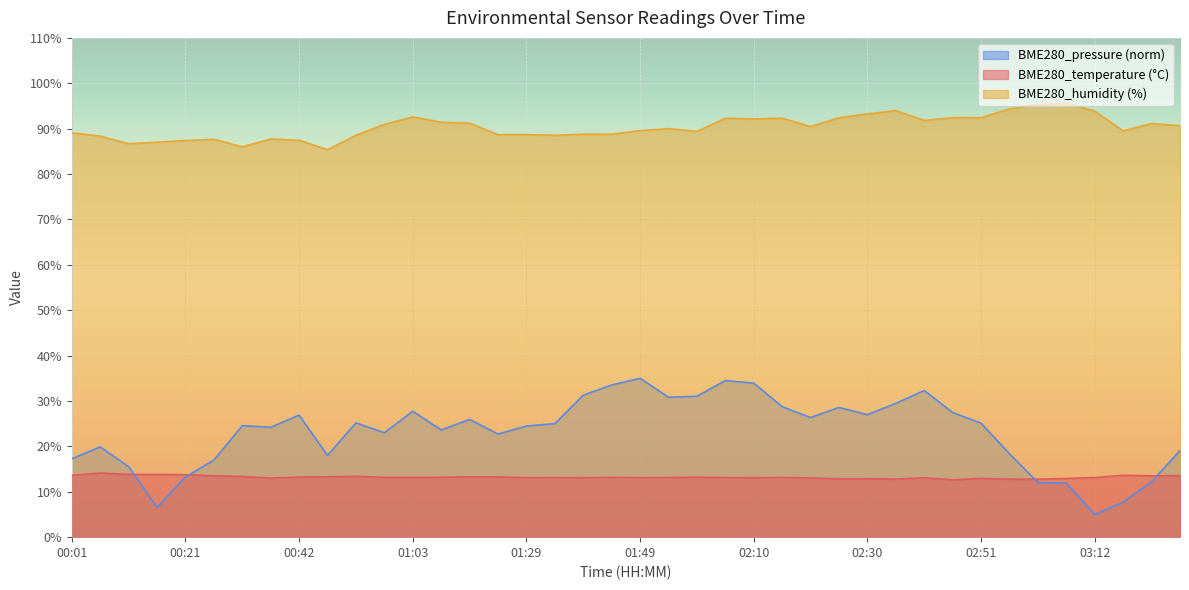

At which label does BME280_humidity reach its minimum?

00:47